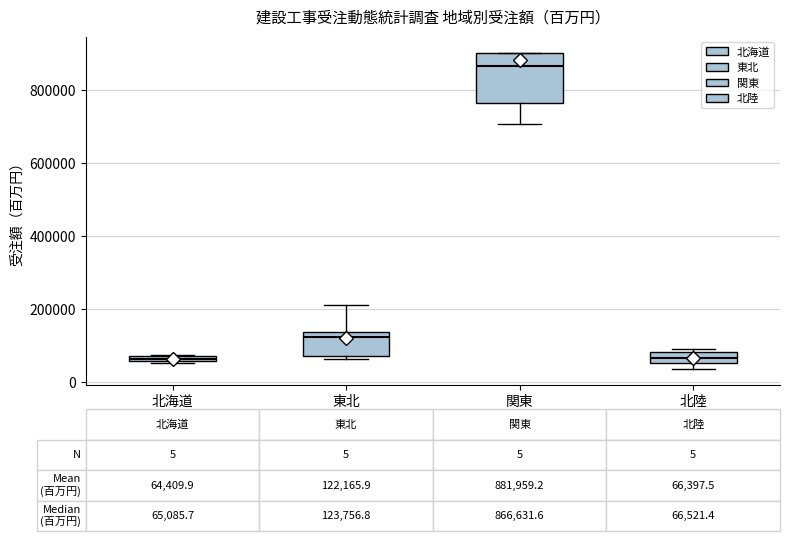

Comparing the boxes themselves (not the whiskers), which one is the tallest?

関東